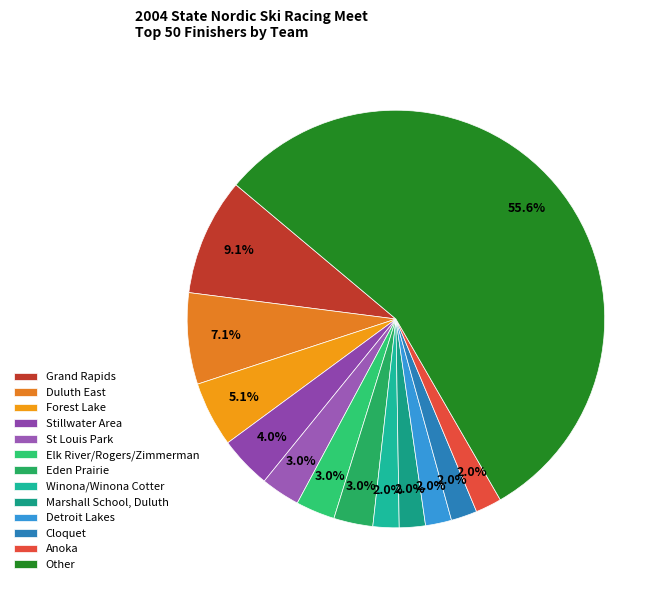

To the nearest percent, what is the average slice percentage?

8%